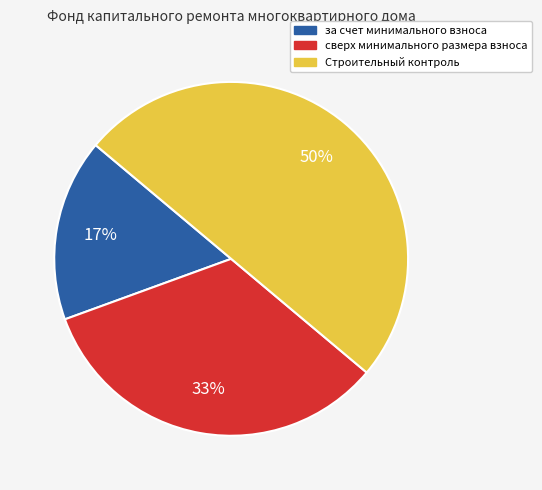

Count the number of slices in the pie.

3